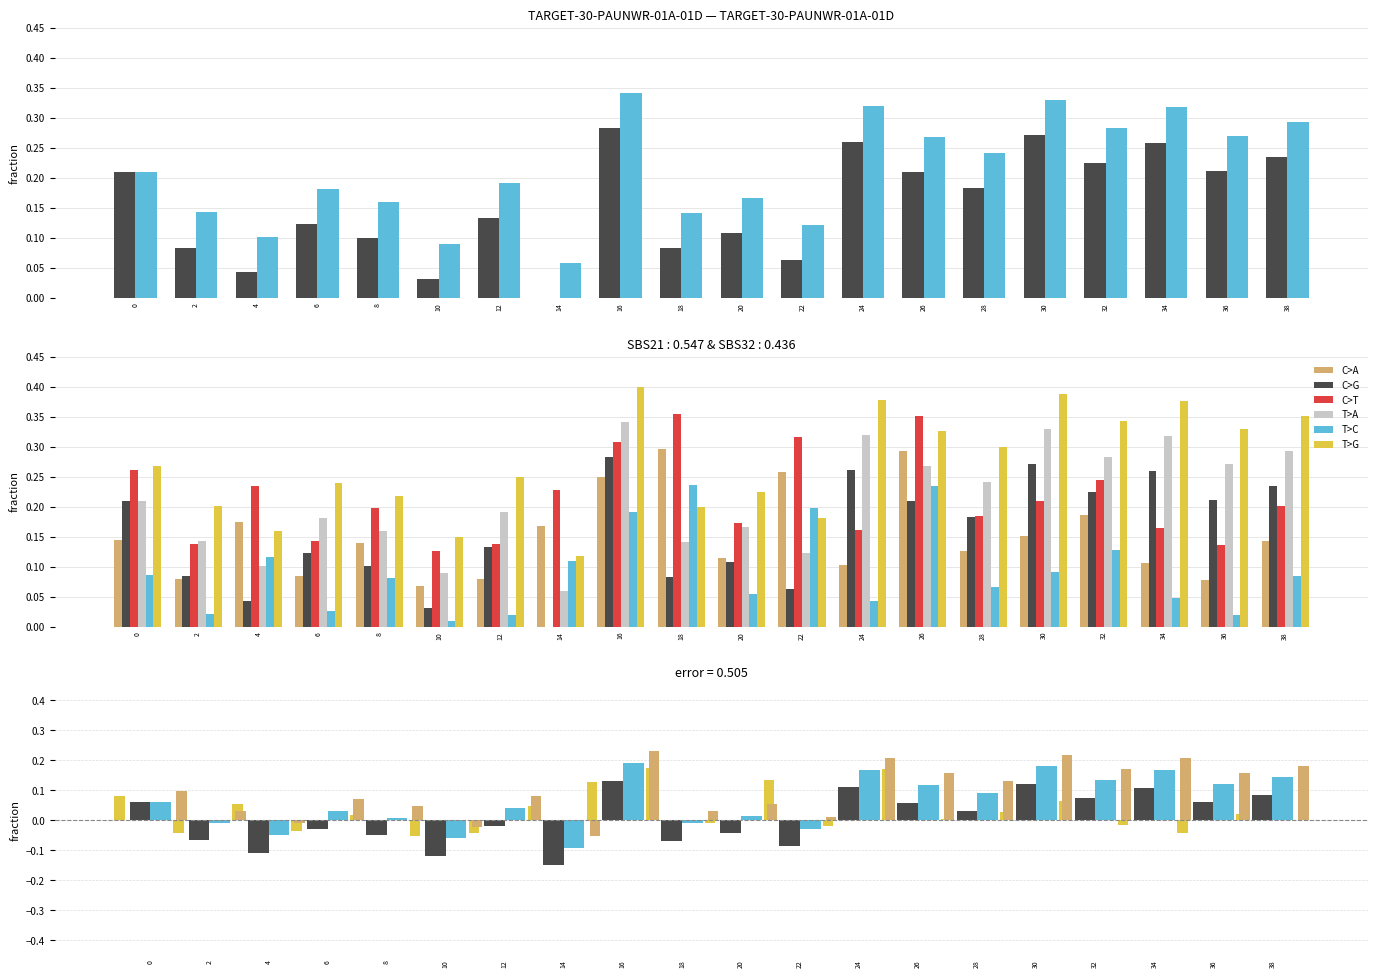

How many bars are there in each group?

6